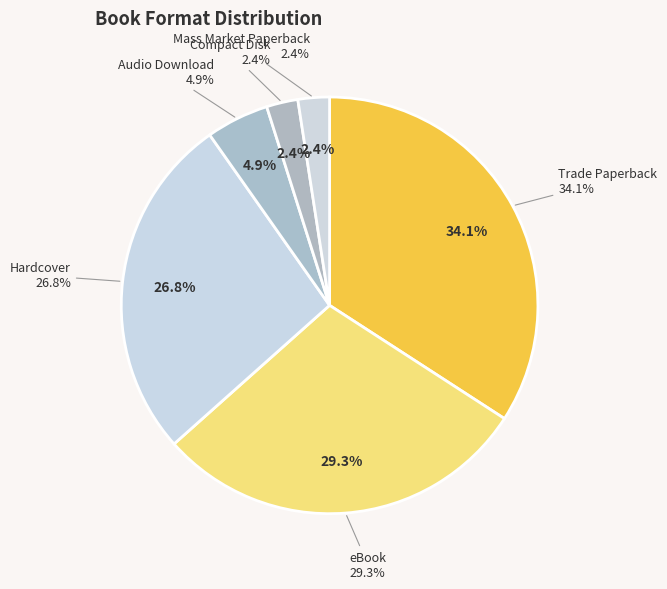

How many segments does this pie chart have?

6